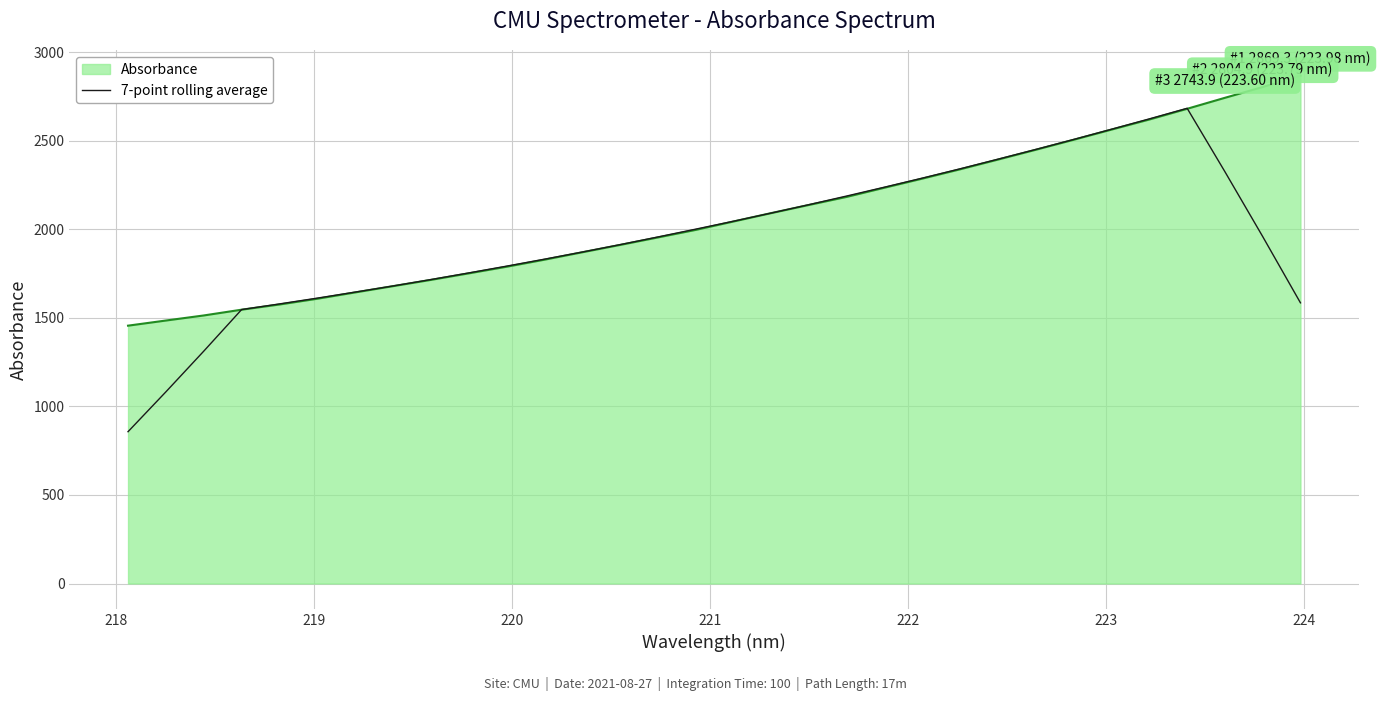

Rank the series by their maximum value, from highest to lowest.

Absorbance, 7-point rolling average